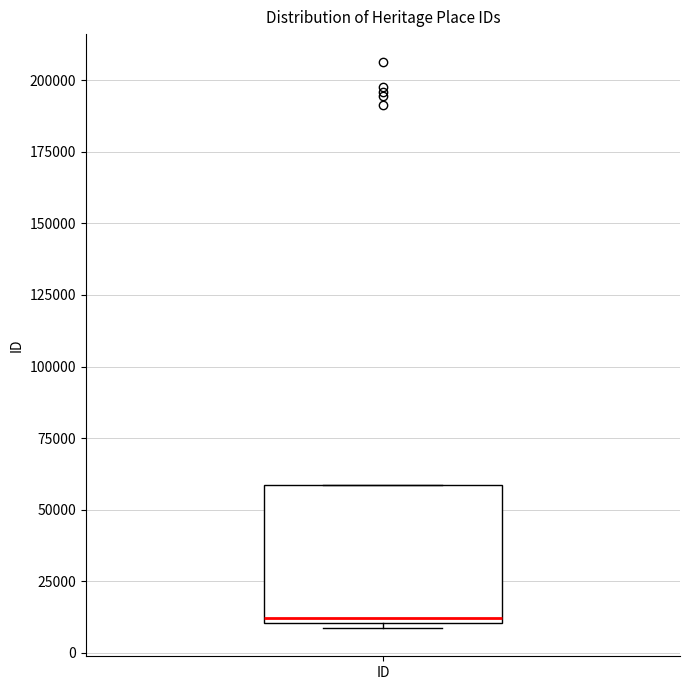

Where is the upper edge of the box for ID on the y-axis? The values are not printed on the chart, so give them approximately, as read against the axis.

60000